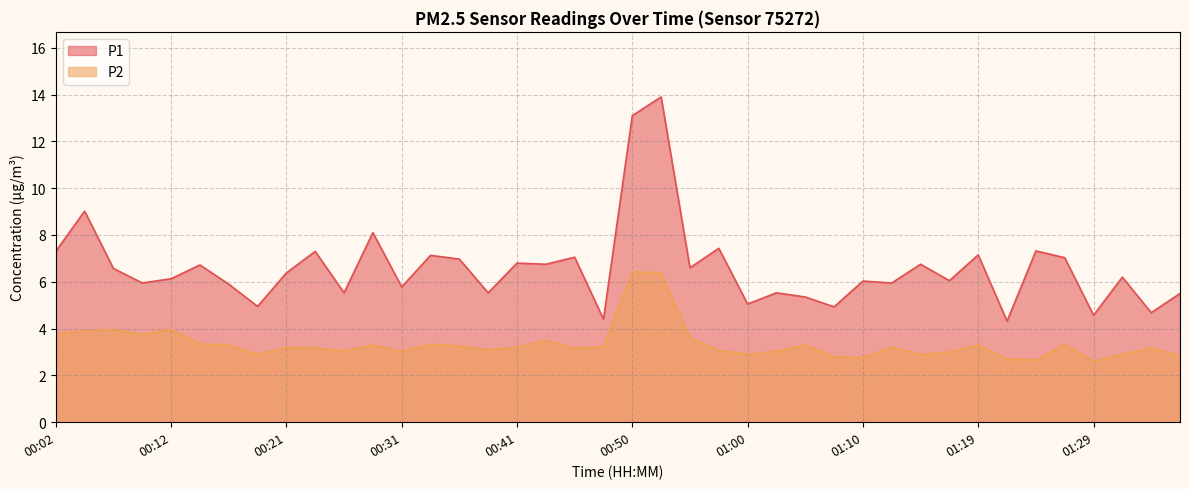

Which series has the largest total across all categories?

P1